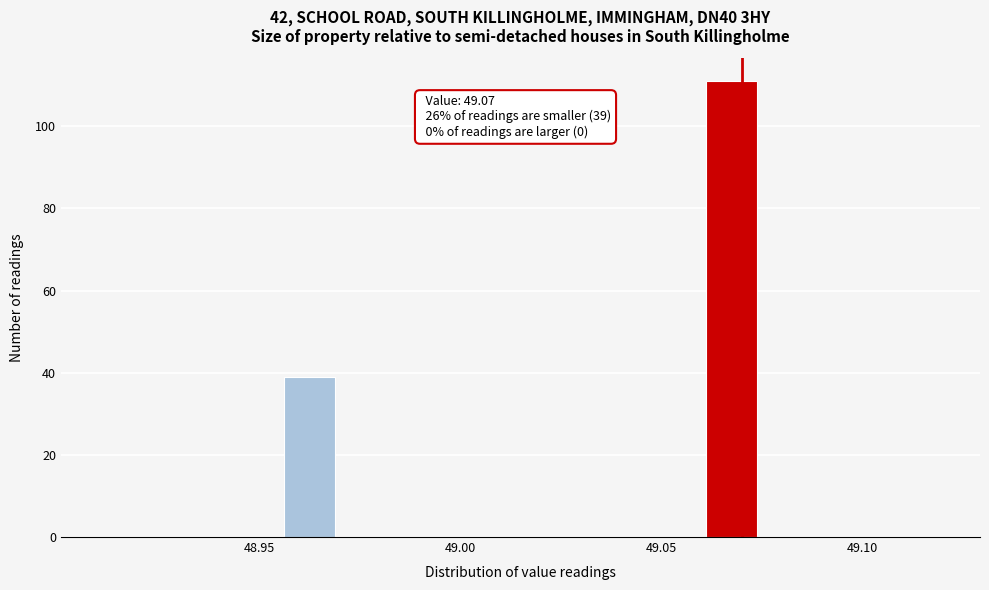

Read against the x-axis, roughly where is the centre of the tallest bar?

49.070